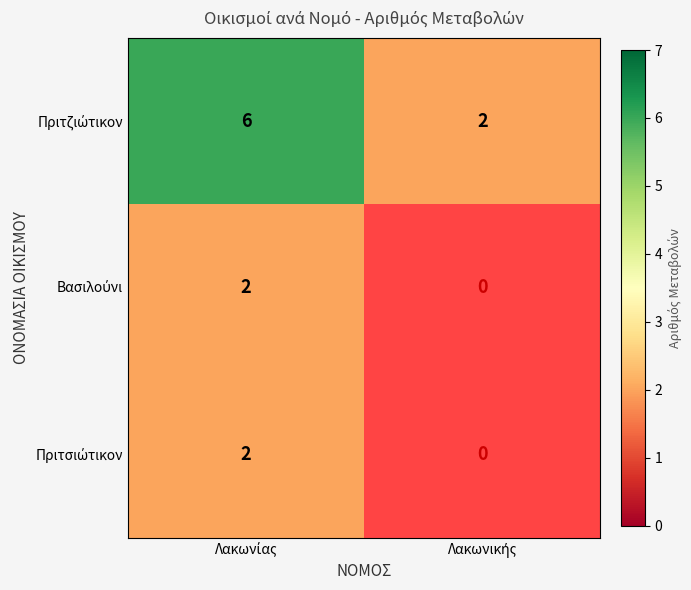

Which category has the lowest value in the Πριτζιώτικον series?

Λακωνικής